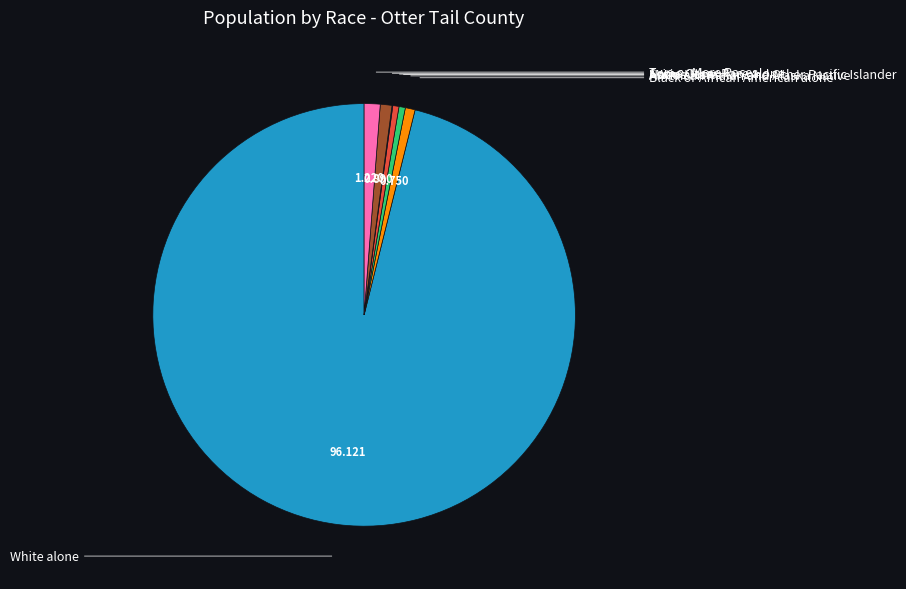

Is there any slice that represents more than half of the pie?

Yes